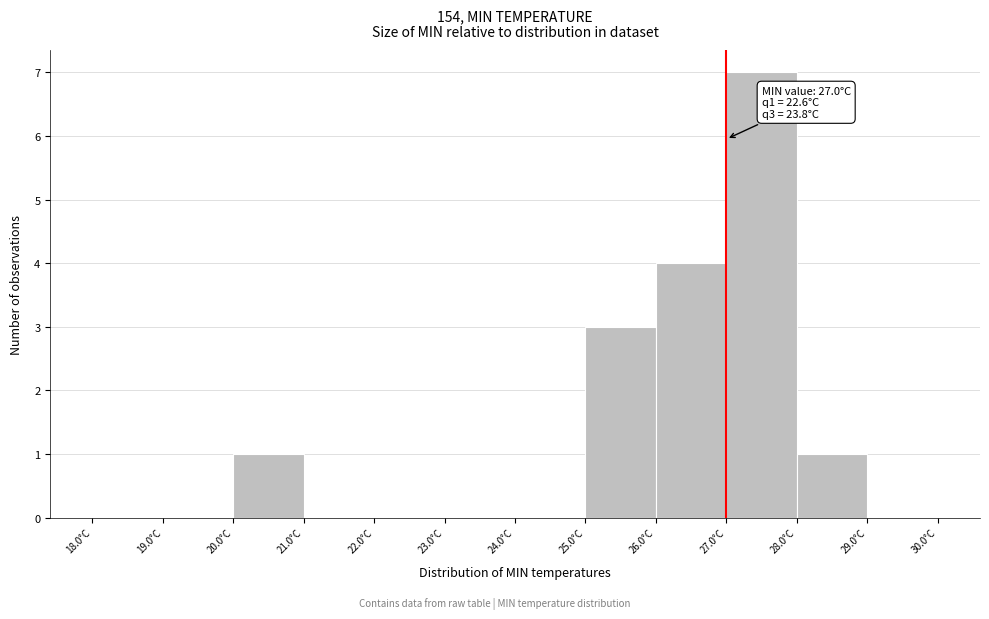

Over which range of the x-axis is the bar tallest?

27 to 28